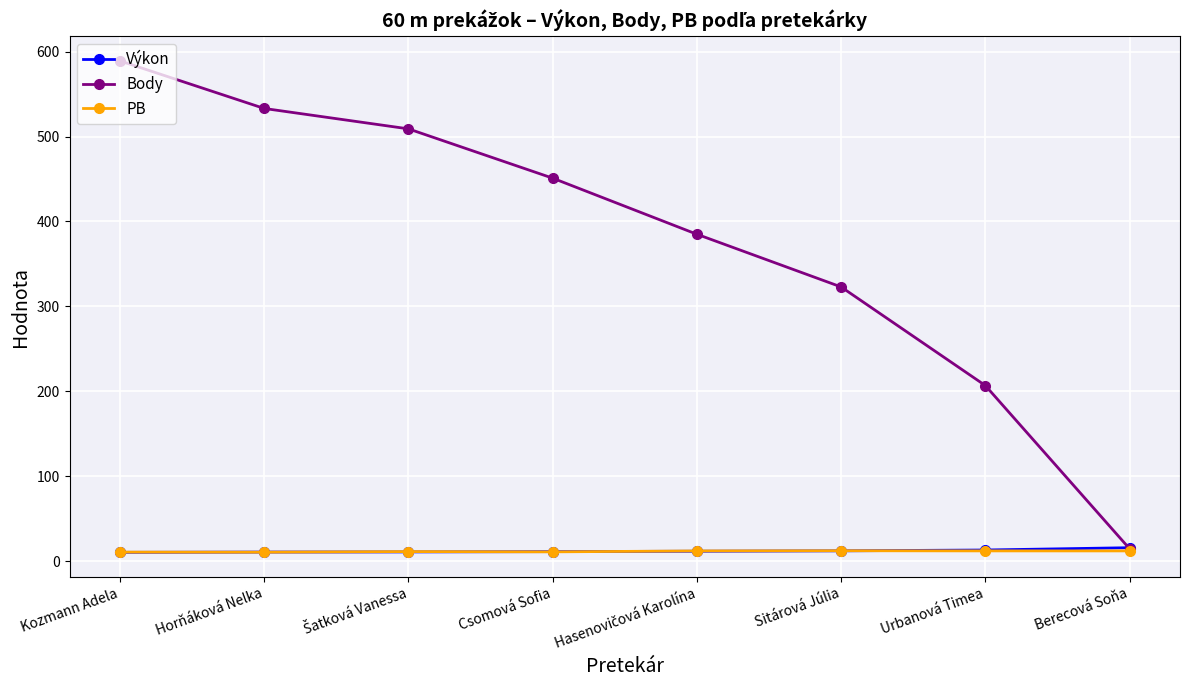

What is the value of the Body point at the 5th from the left?

385.0